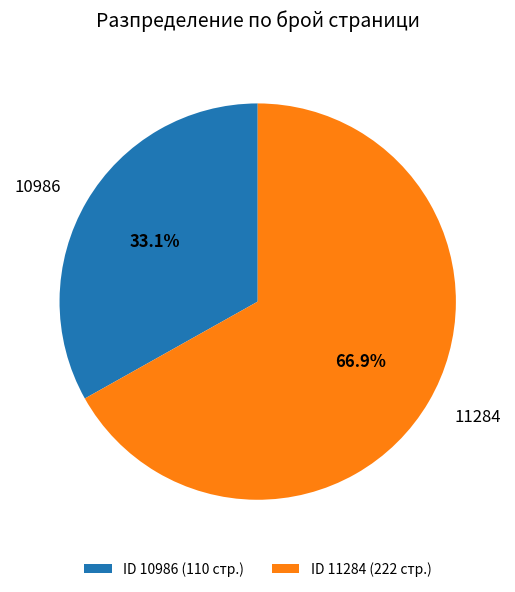

What is the smallest slice in the pie chart?

10986